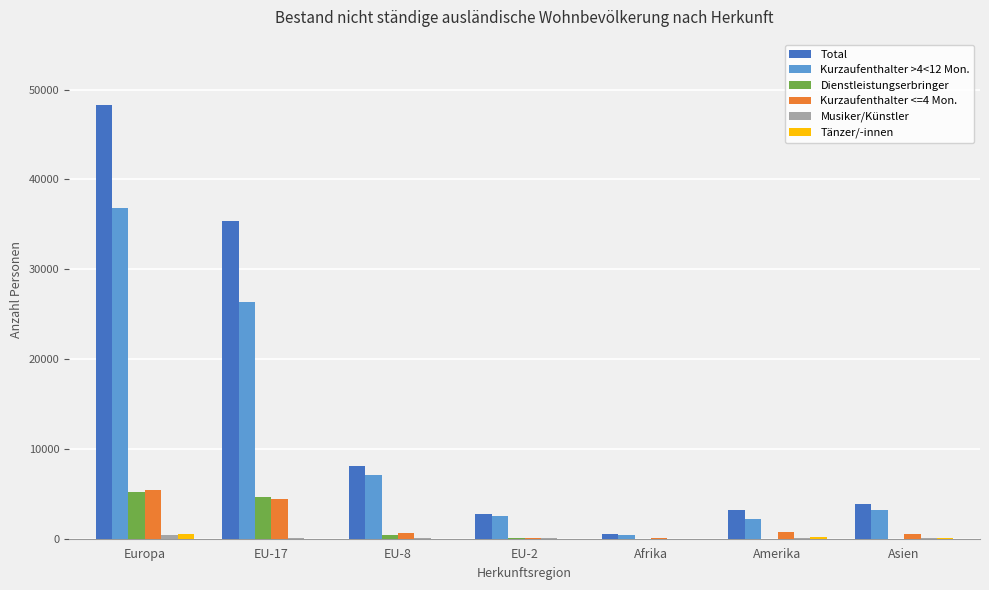

What is the total value across all series at Afrika?

1116